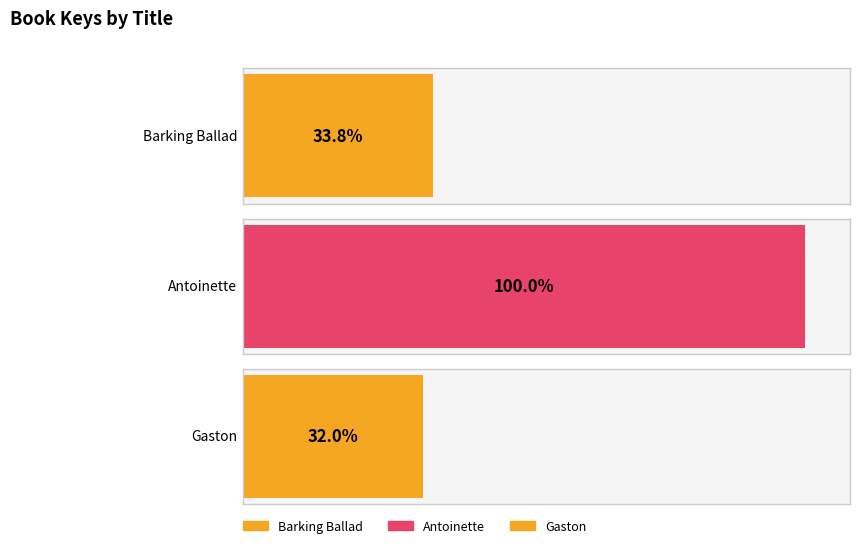

What is the label of the 1st bar from the right?

Gaston